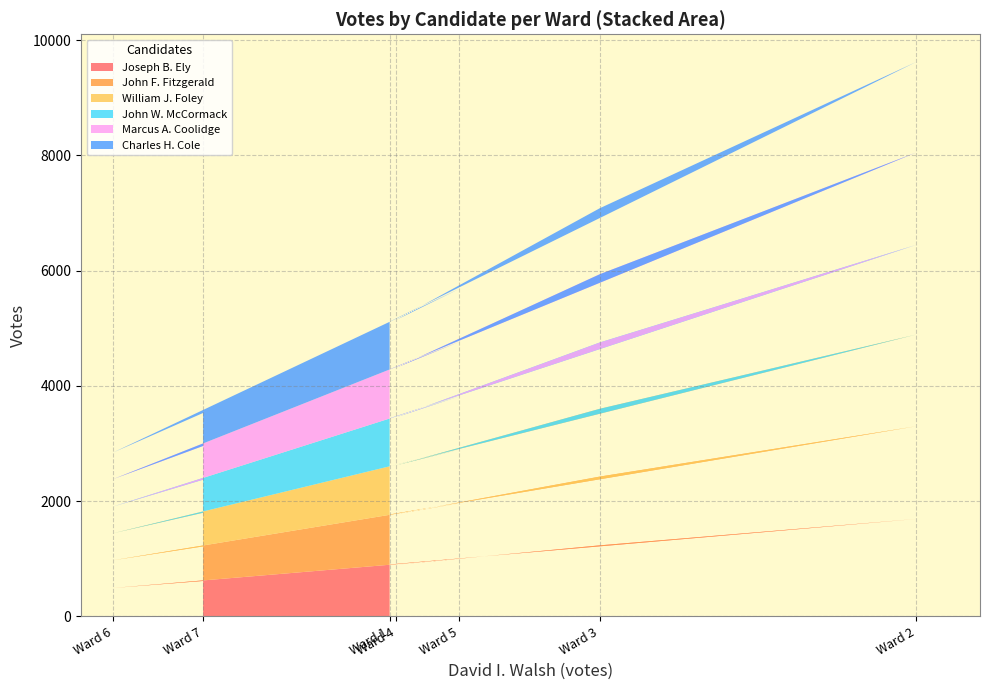

At which label does Joseph B. Ely reach its peak?

Ward 2